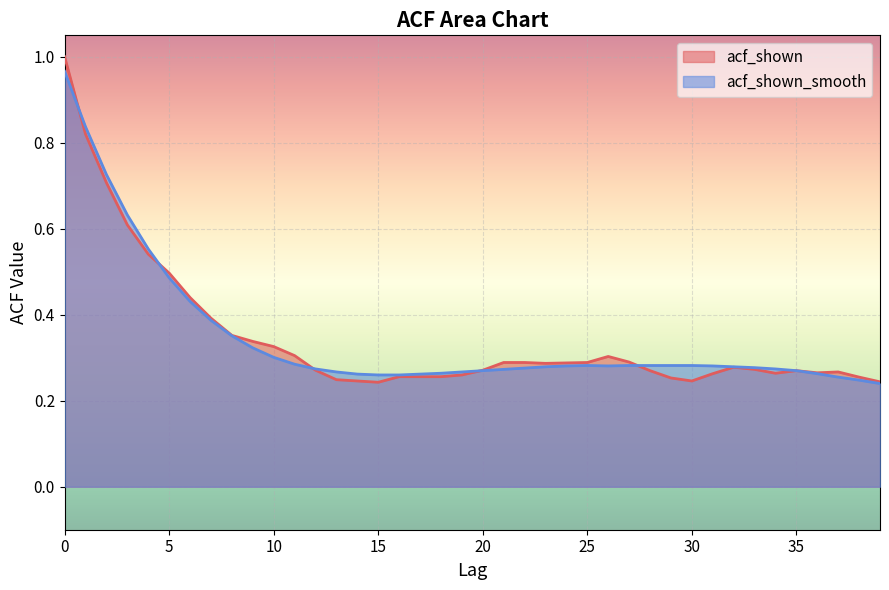

What is the value of the acf_shown_smooth point at the 23rd from the left?

0.3